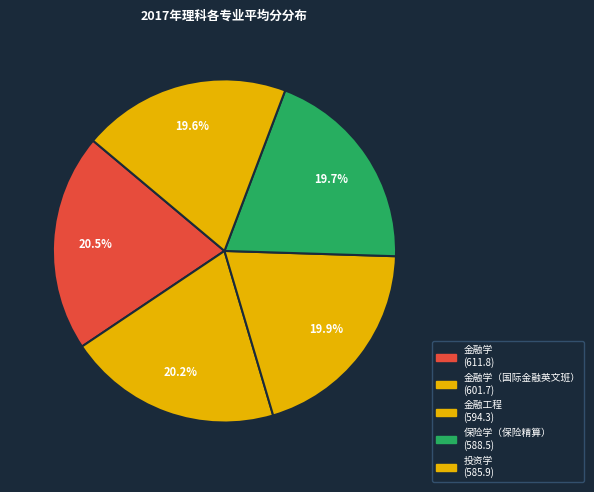

Is there any slice that represents more than half of the pie?

No